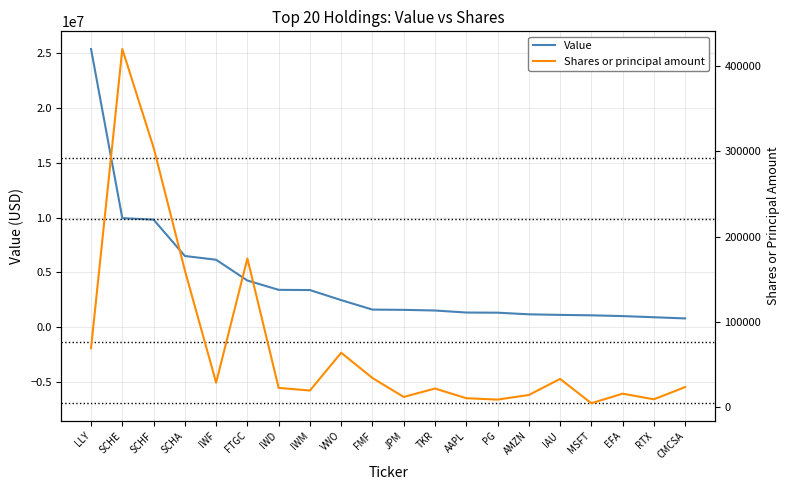

What are all the series names shown in the legend?

Value, Shares or principal amount